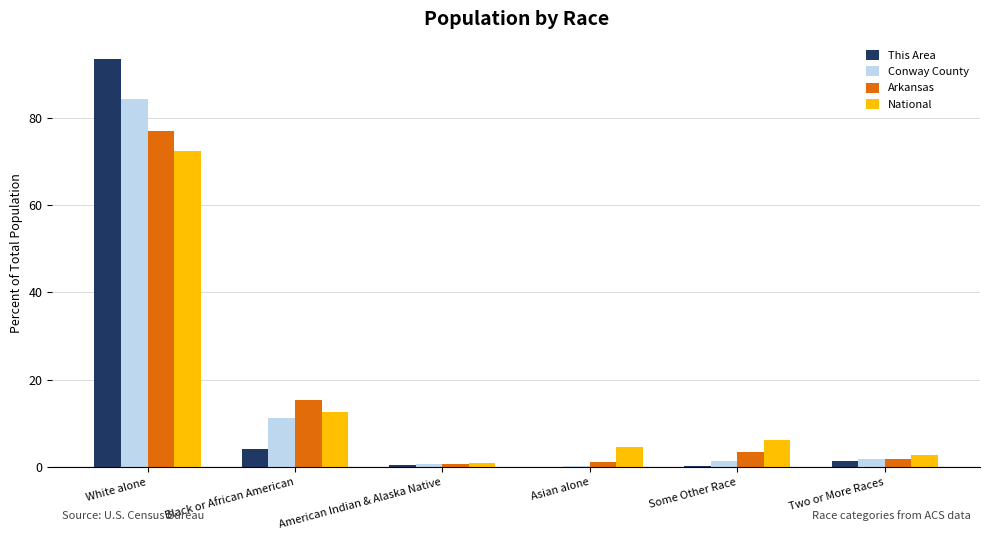

What is the maximum value shown in the chart?

93.4